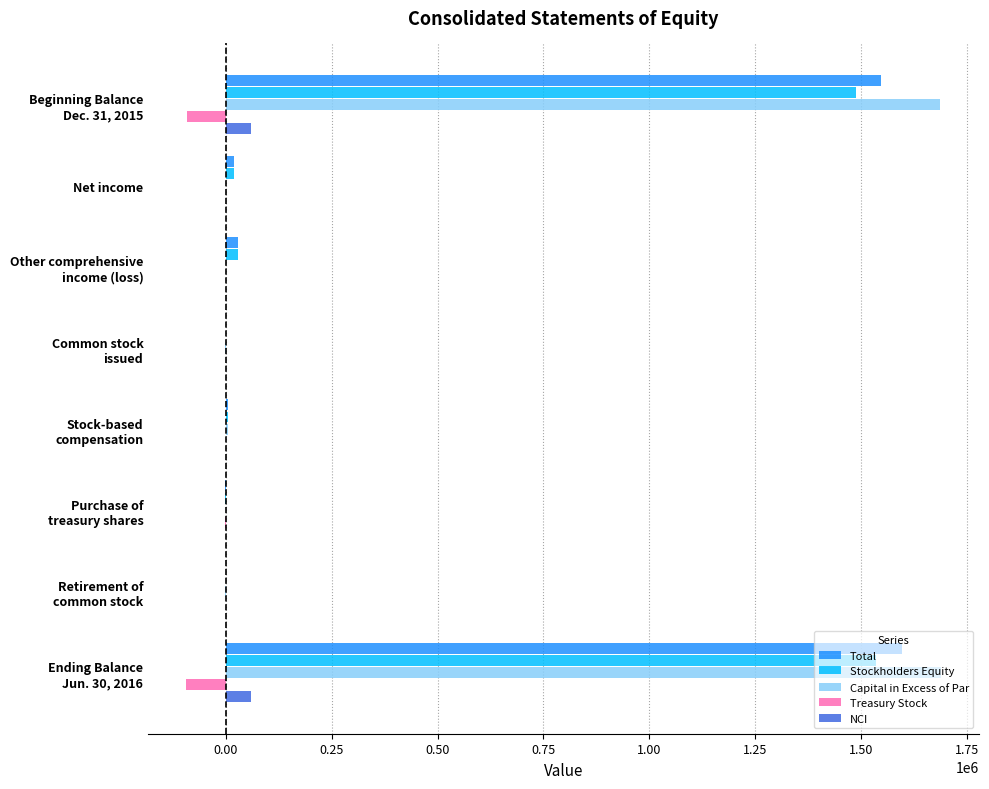

What is the sum of all Stockholders Equity values?

3071366